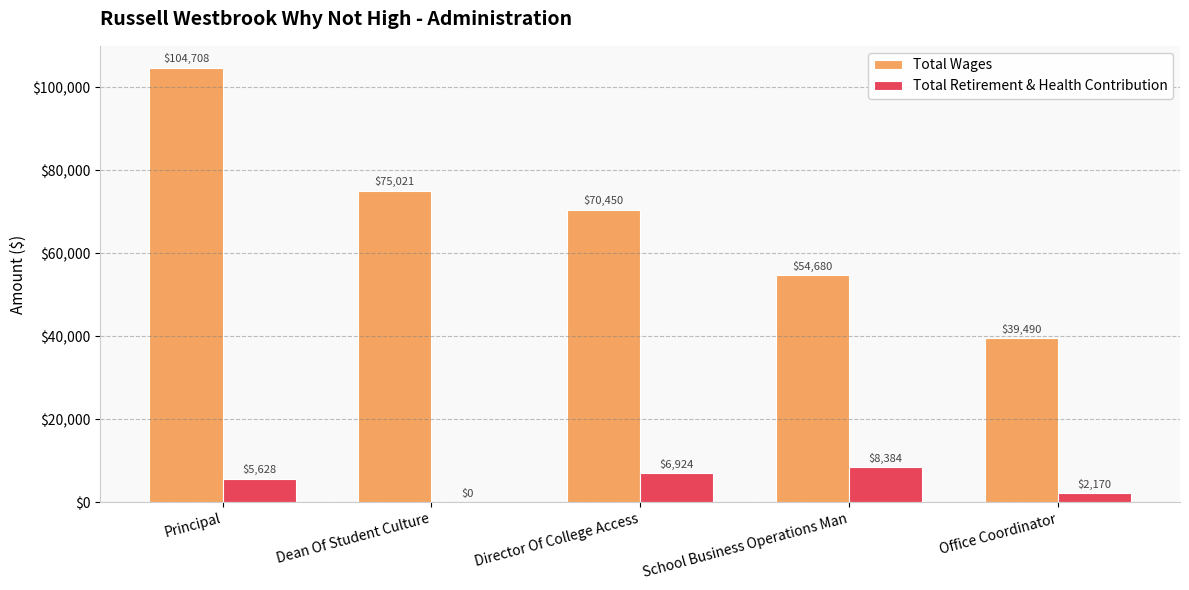

Which series has the largest total across all categories?

Total Wages